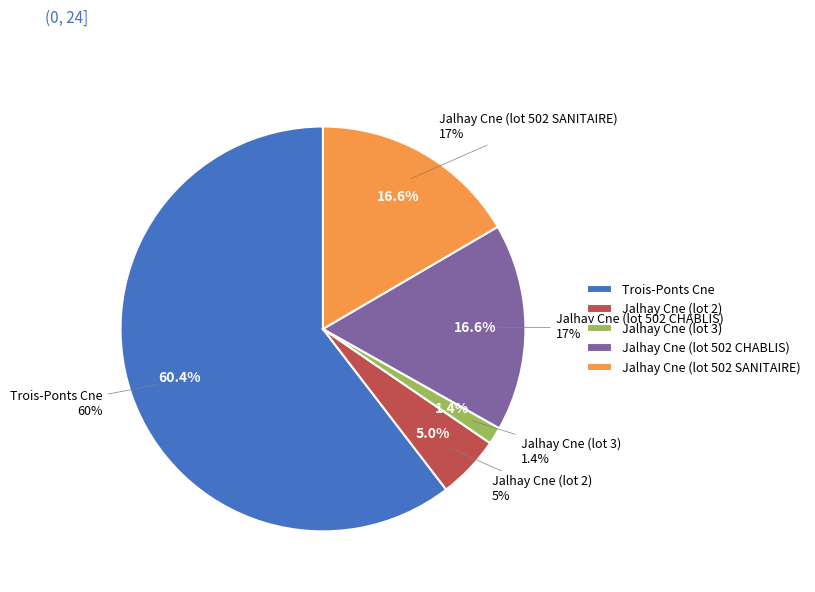

Combined, what portion of the pie is Jalhay Cne (lot 502 SANITAIRE) and Jalhay Cne (lot 2)?

21.6%